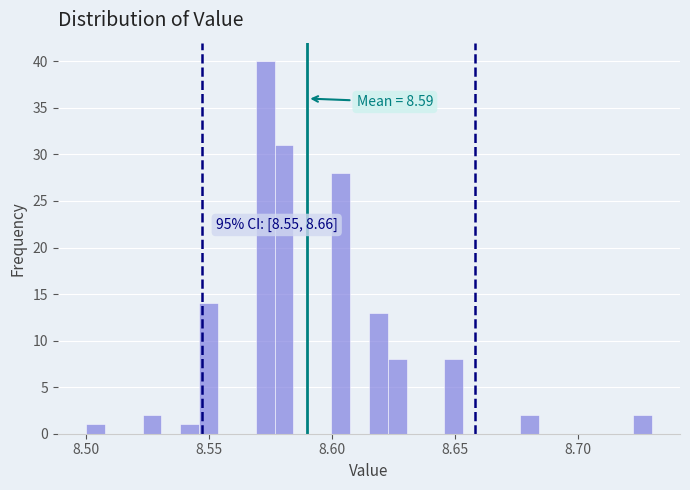

Around what value on the x-axis is the tallest bar? Give the approximate position of its centre, as read against the axis.

8.575